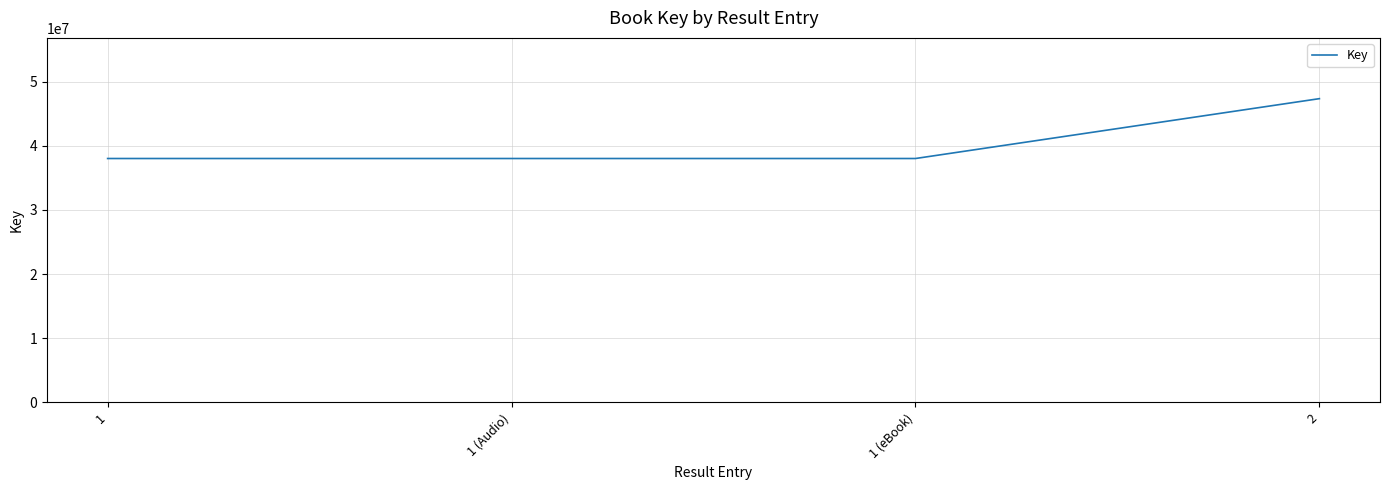

What is the greatest value displayed?

47351563